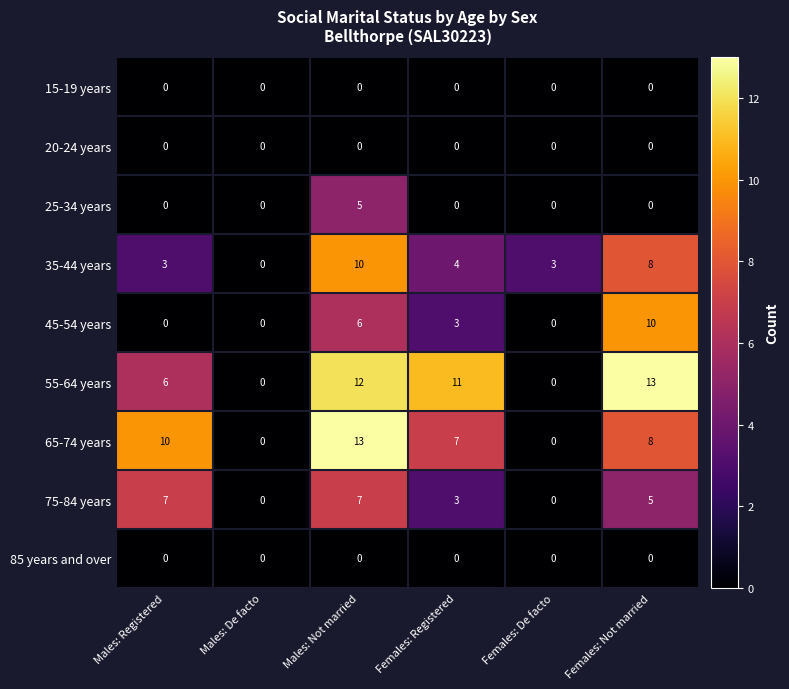

Where does the 55-64 years series first go above 11?

Males: Not married